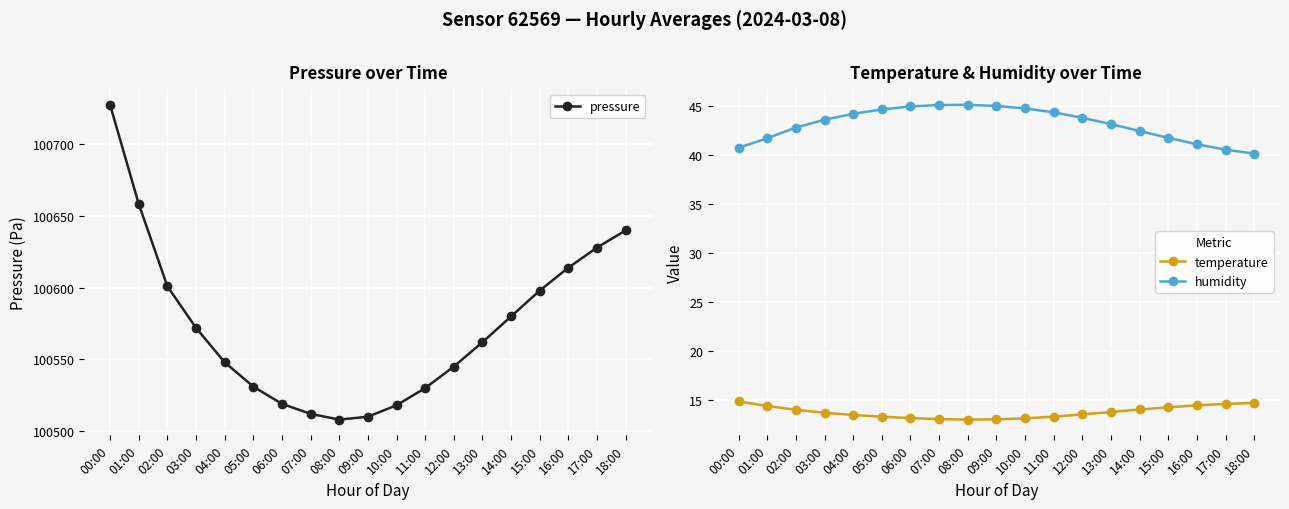

Between 05:00 and 09:00, which series saw the biggest shift?

pressure